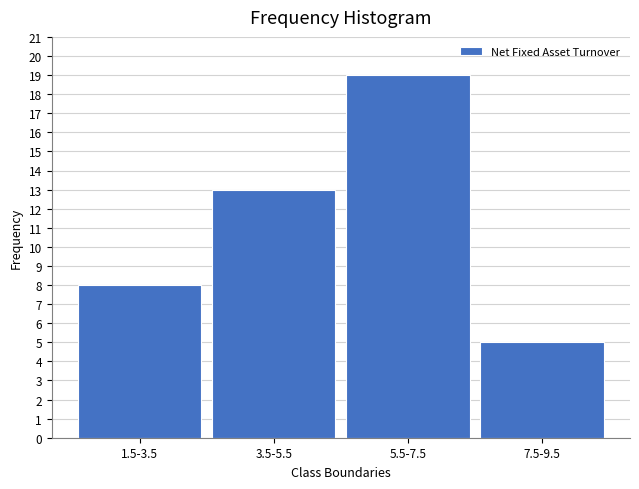

Reading right to left, what are all the values shown in this chart?

5	19	13	8